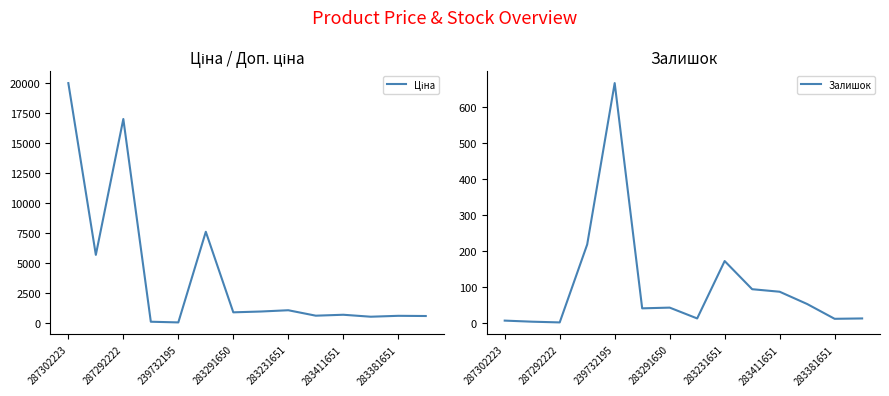

Which has a higher value, 12 or 283411651?

283411651